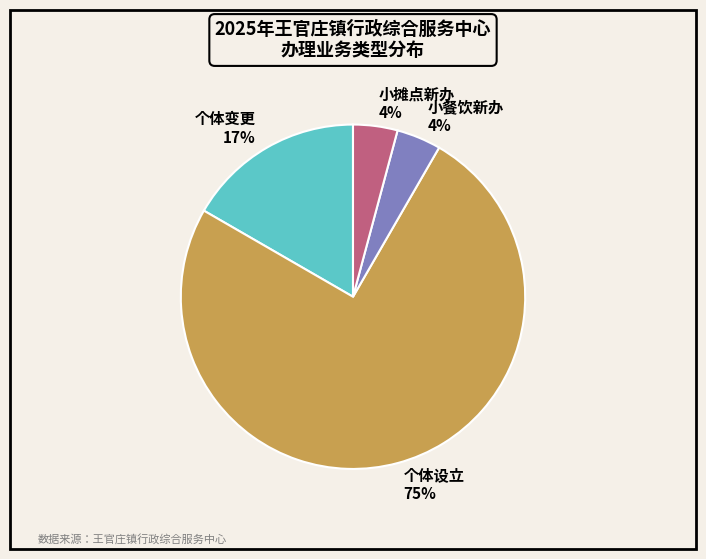

The 小摊点新办 slice represents 16% of the pie. True or false?

False